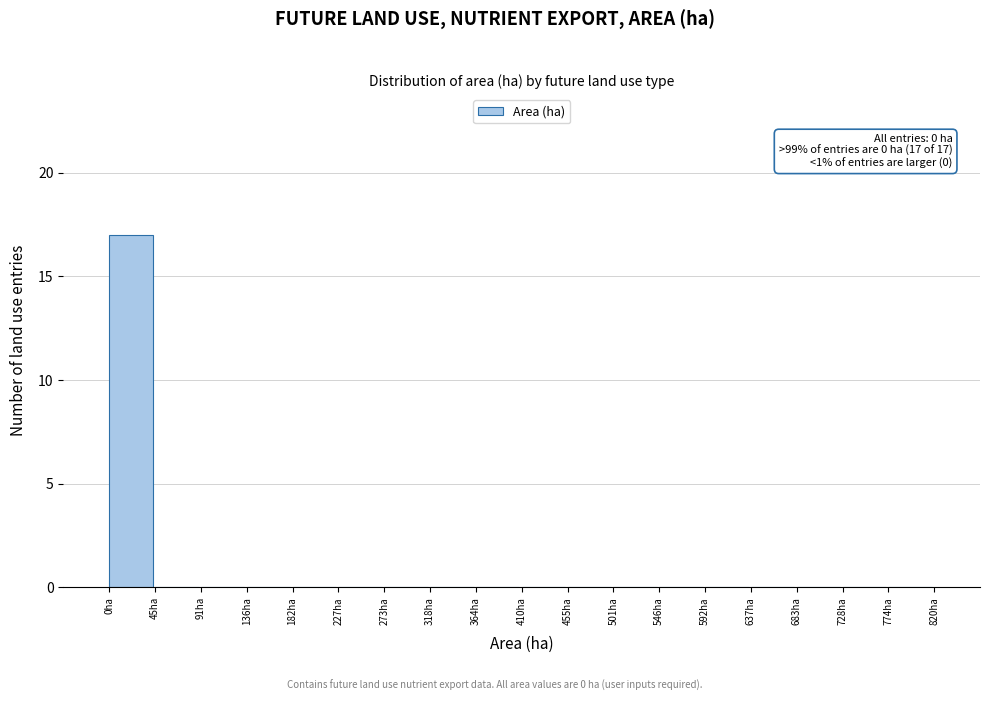

Which range on the x-axis has the tallest bar?

0 to 45